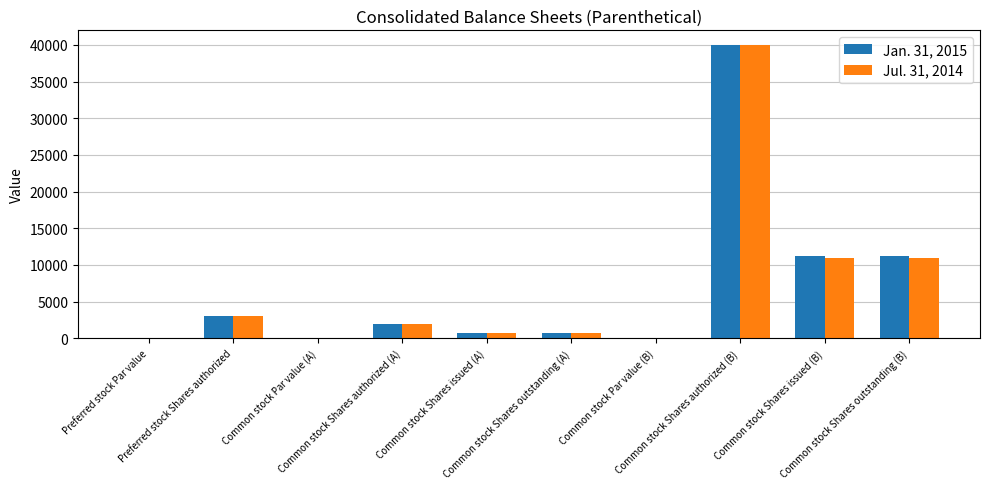

The Jul. 31, 2014 series shows 2000.0 at Common stock Shares authorized (A). True or false?

True